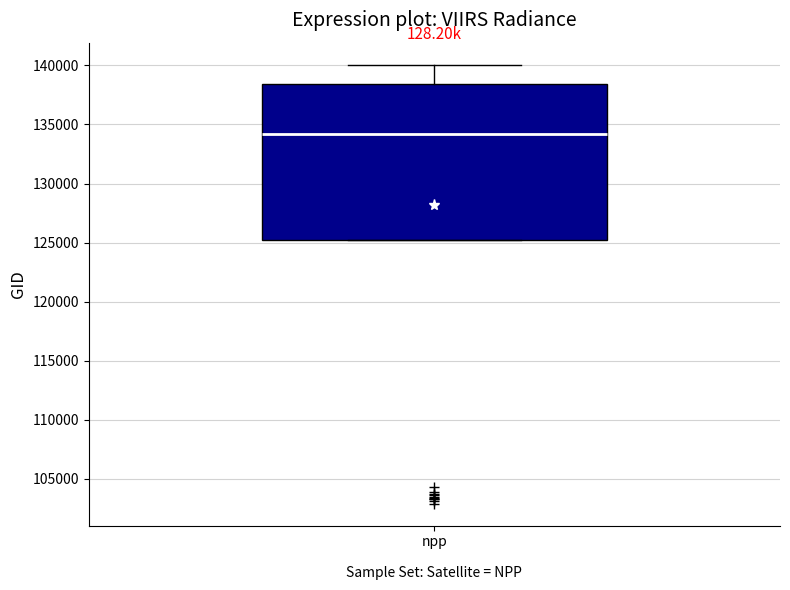

Read this box plot against the y-axis: the position of the median line, the range covered by the box, and the ends of both whiskers. The values are not printed on the chart, so give them approximately, as read against the axis.

median 134000, box 125000 to 138500, whiskers 125000 to 140000